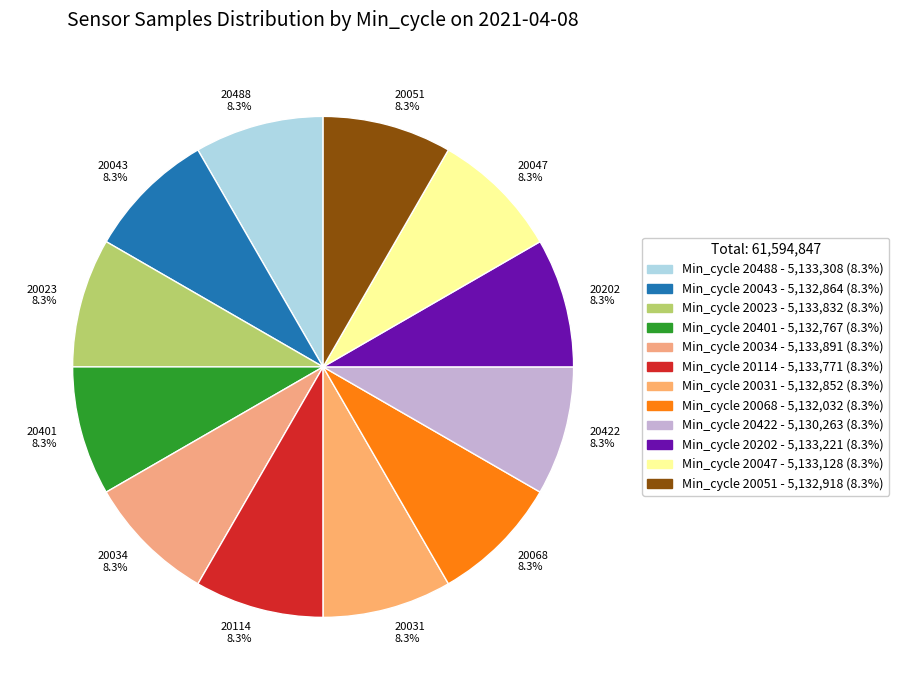

To the nearest percent, what percentage of the pie is 20114?

8%